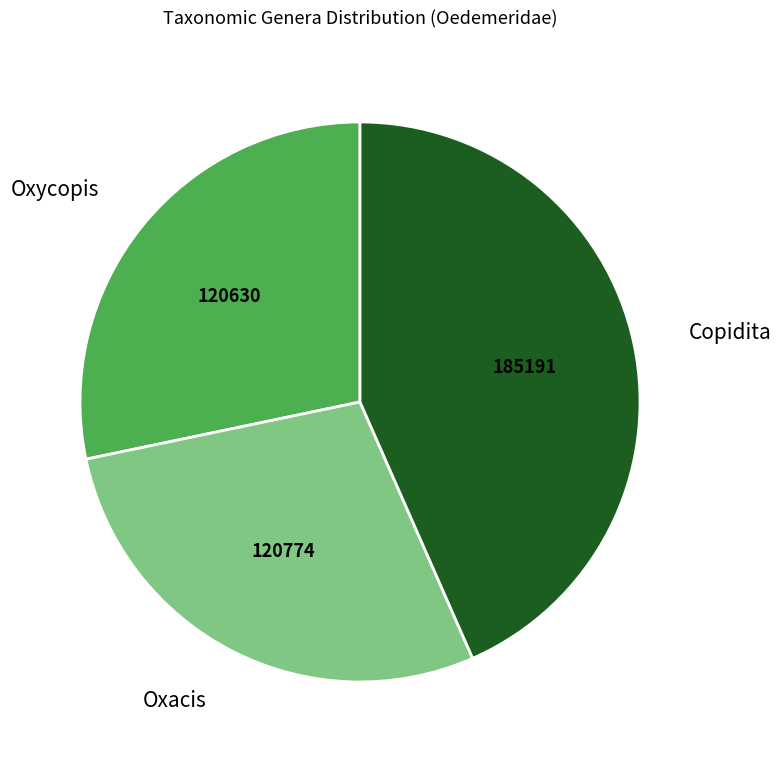

Is the sum of Oxacis and Oxycopis greater than half?

Yes